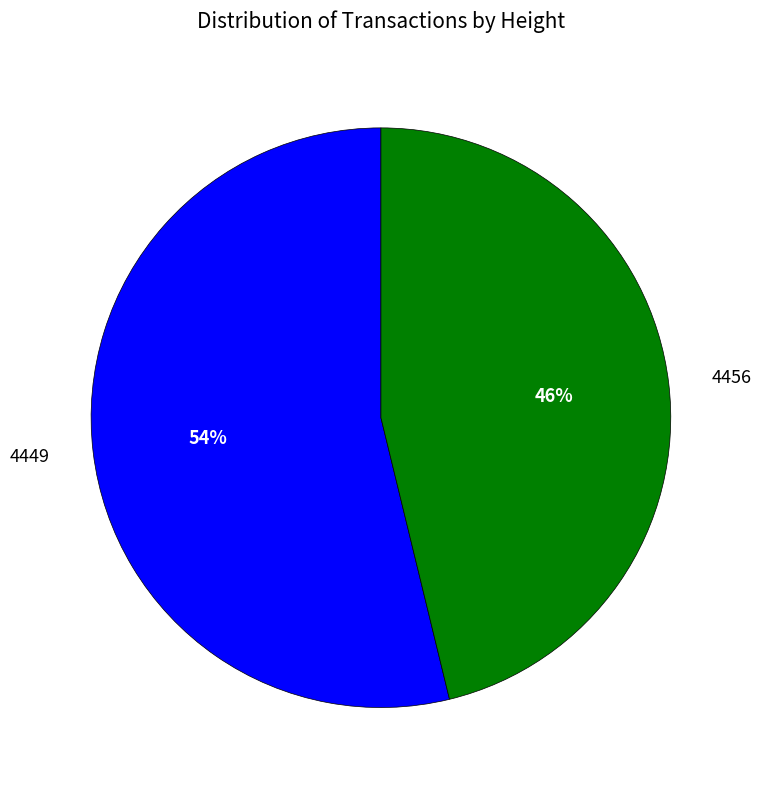

To the nearest percent, what is the difference between the 4456 and 4449 slice percentages?

8%